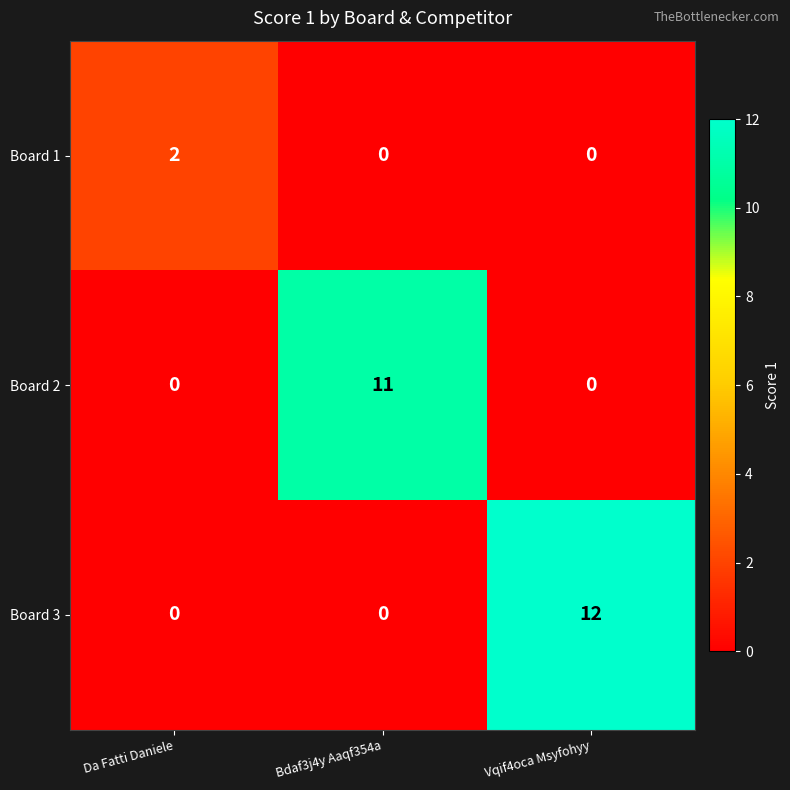

Which series changed the most between Da Fatti Daniele and Vqif4oca Msyfohyy?

Board 3